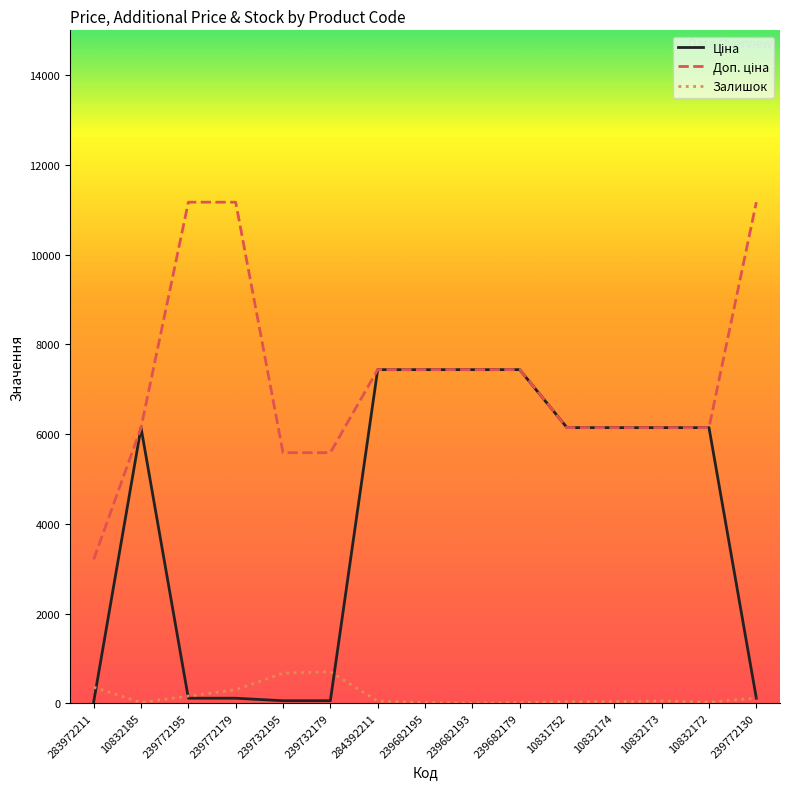

True or false: Залишок has a value of 0.0 at 239682193.

True